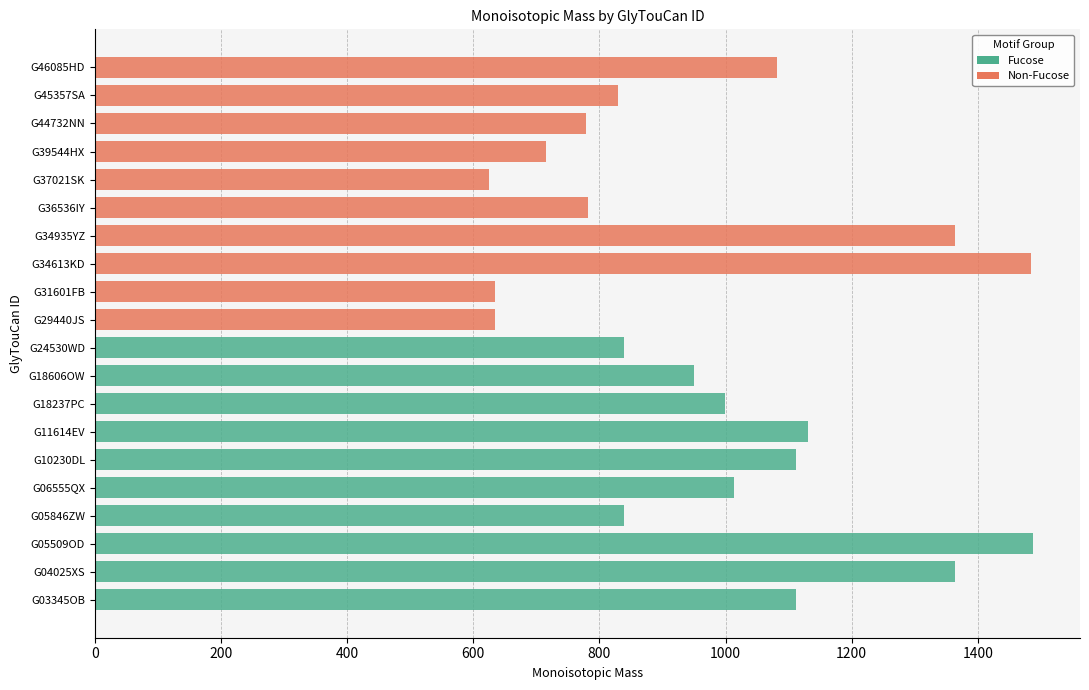

What position from the right is G46085HD?

1